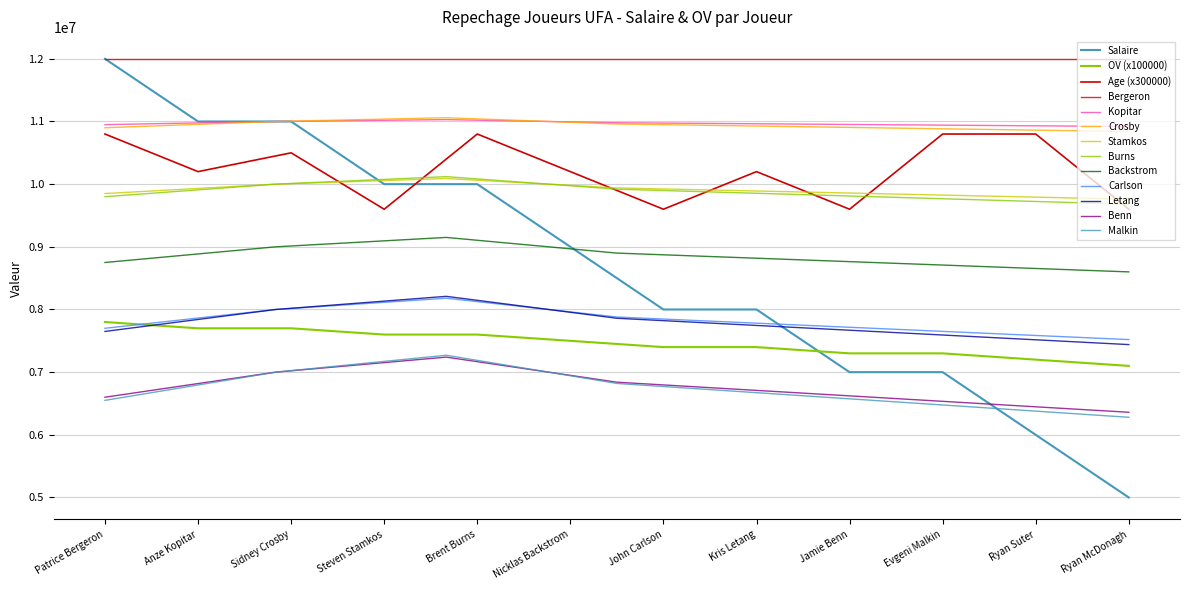

Which series has the largest range (max minus min)?

Salaire